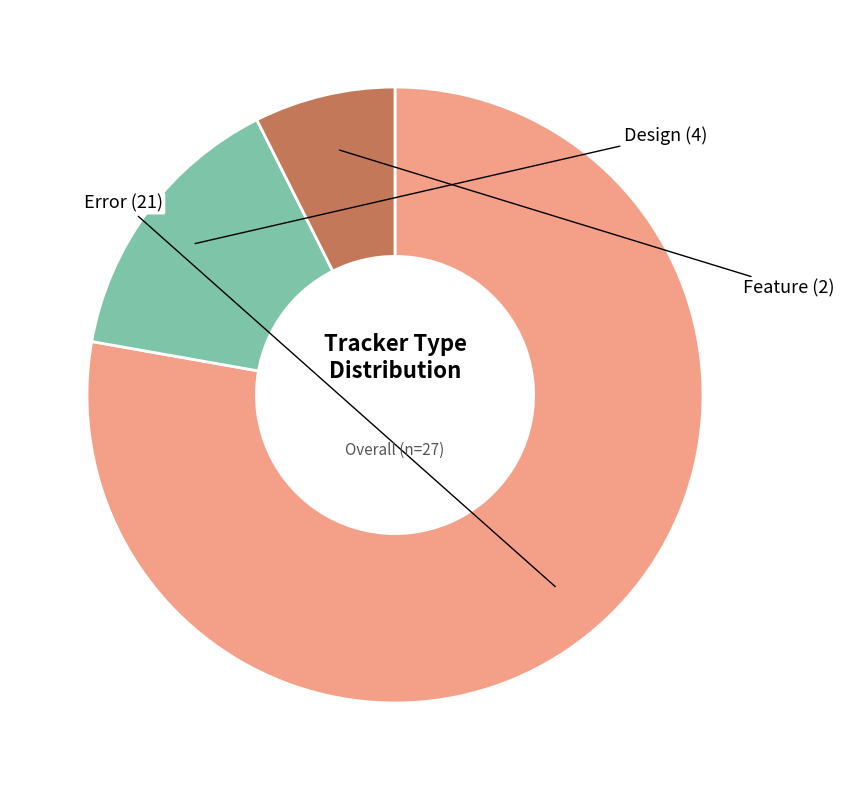

How many slices are in this pie chart?

3